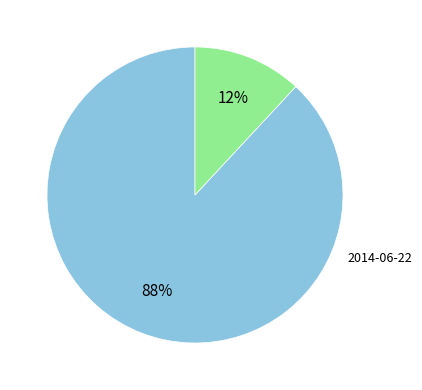

Combined, do 2014-06-22 and 2014-06-21 account for over 50%?

Yes